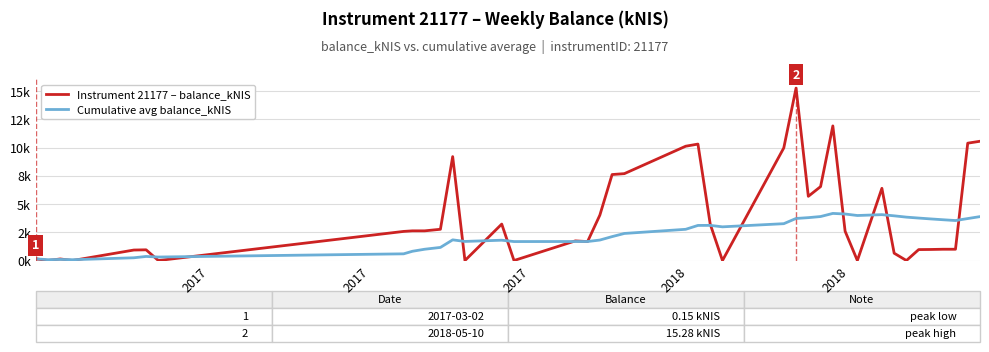

What are all the series names shown in the legend?

Instrument 21177 – balance_kNIS, Cumulative avg balance_kNIS